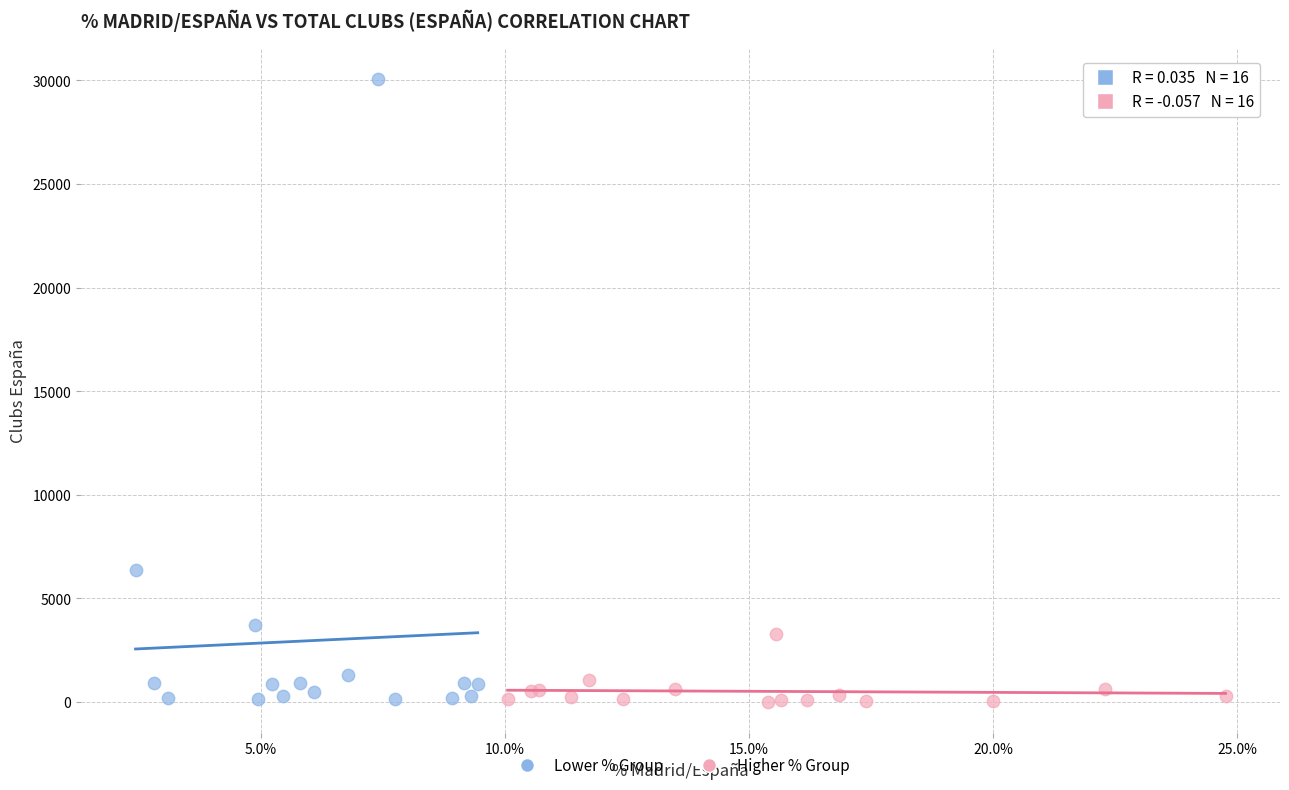

Which series contains the highest Y value?

Lower % Group